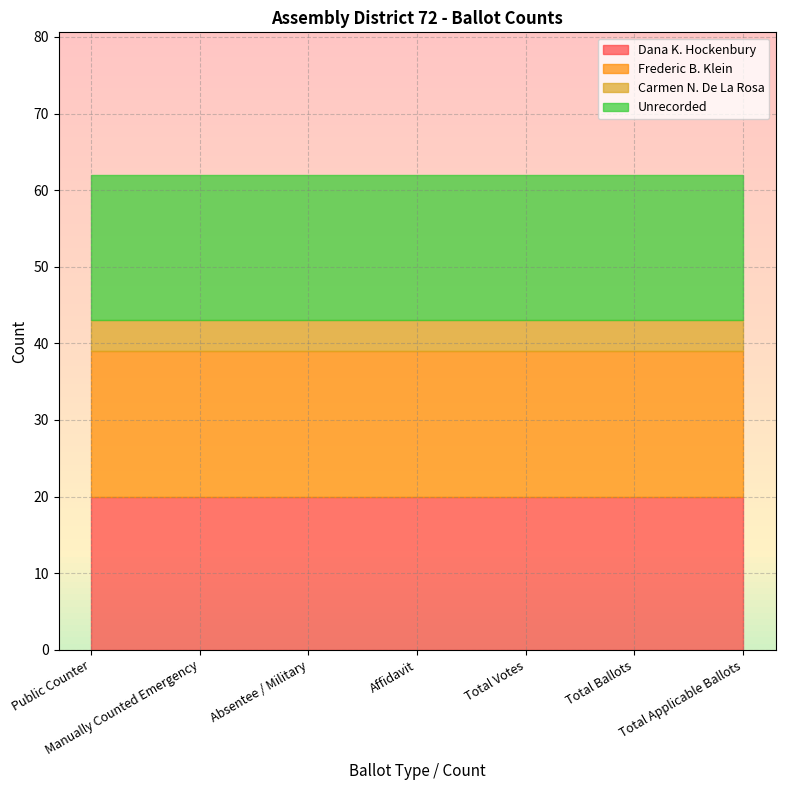

What is the value of the Carmen N. De La Rosa point at the 6th from the left?

4